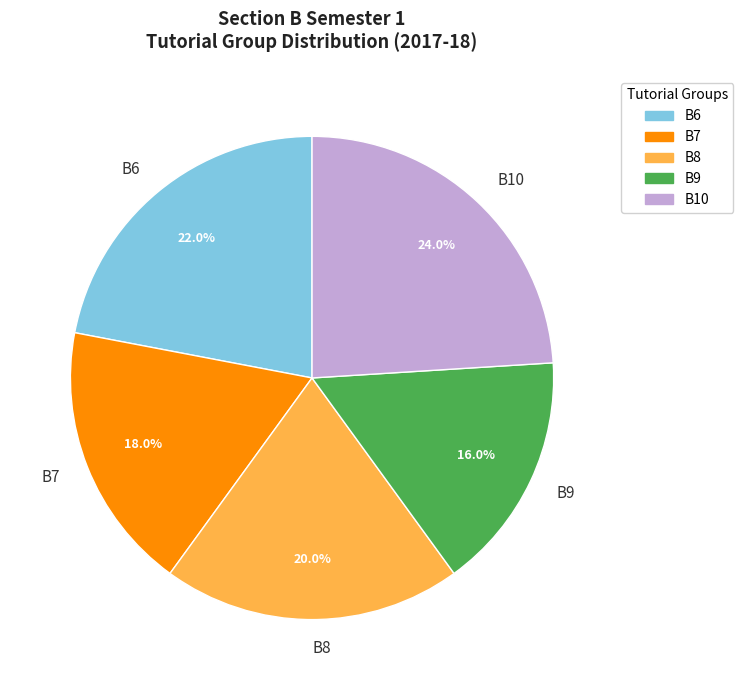

To the nearest percent, what portion does B8 represent?

20%